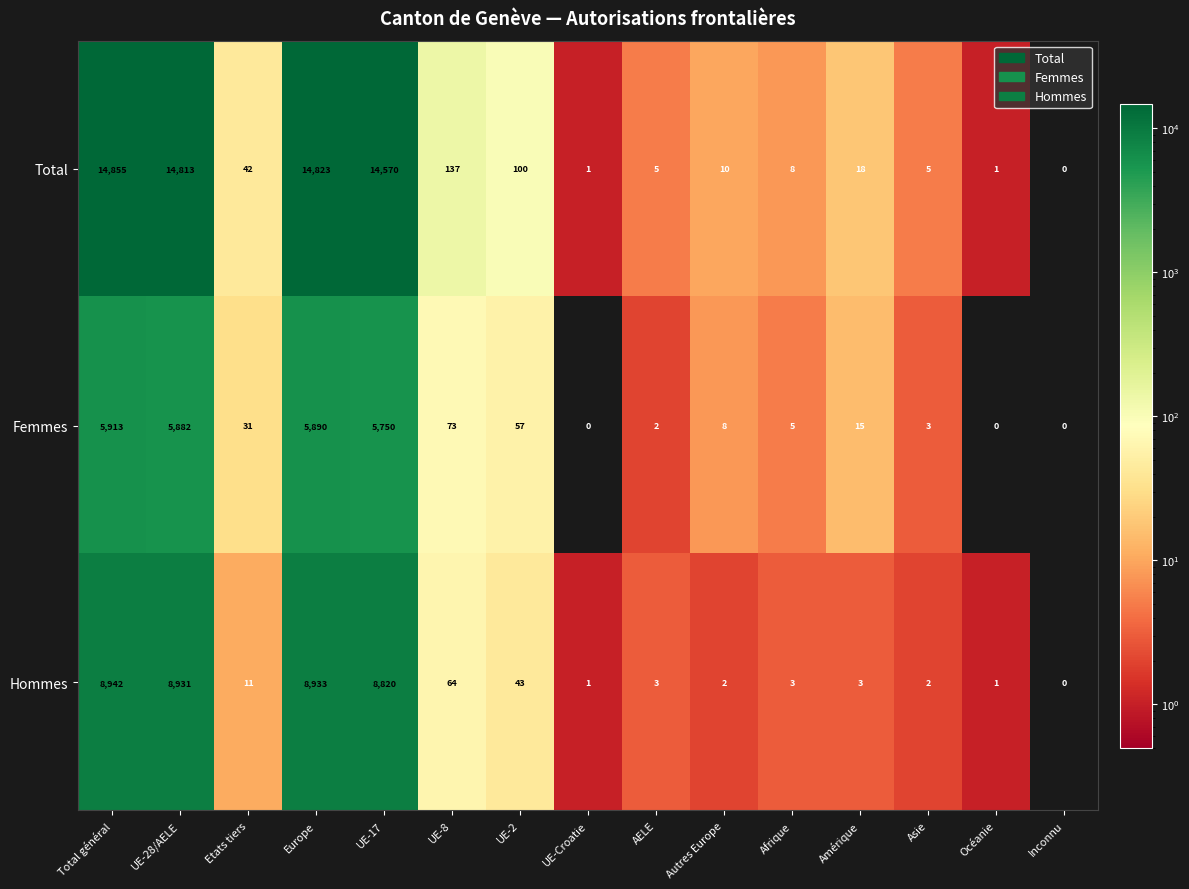

What is the difference between the highest and lowest values at Etats tiers?

31